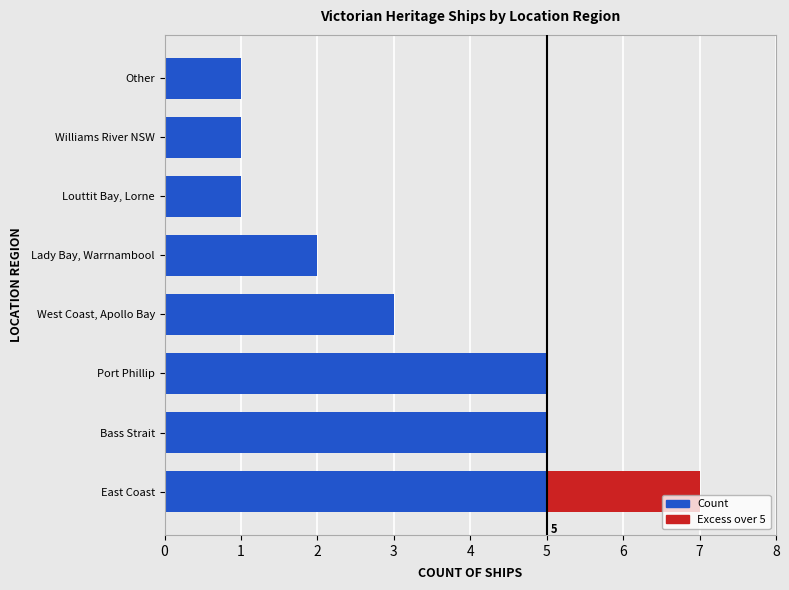

What is the total value across all series at Port Phillip?

5